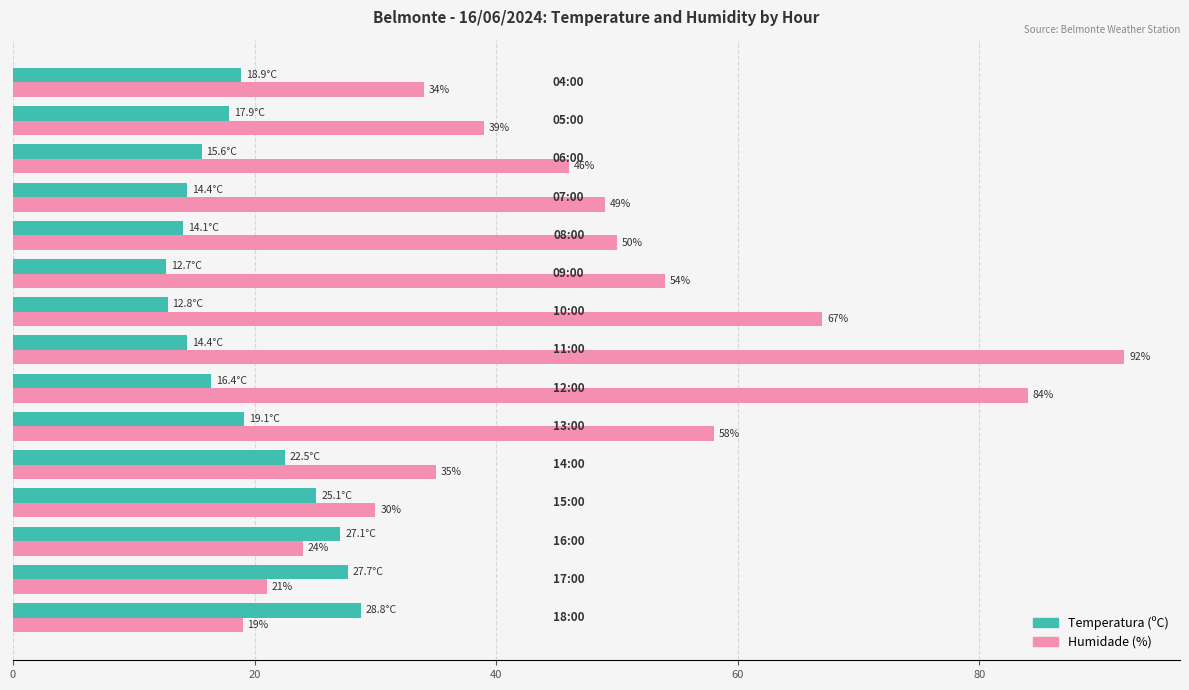

Which series has the largest total across all categories?

Humidade (%)